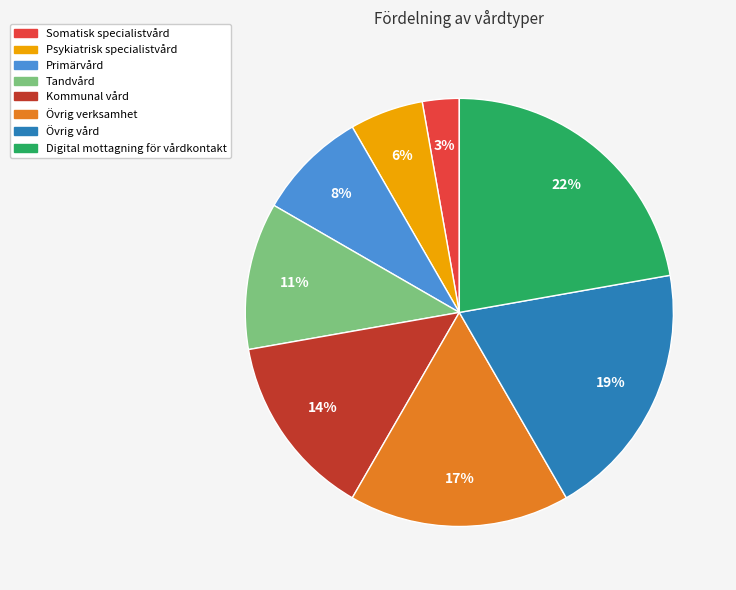

Rank the categories by value from highest to lowest.

Digital mottagning för vårdkontakt, Övrig vård, Övrig verksamhet, Kommunal vård, Tandvård, Primärvård, Psykiatrisk specialistvård, Somatisk specialistvård